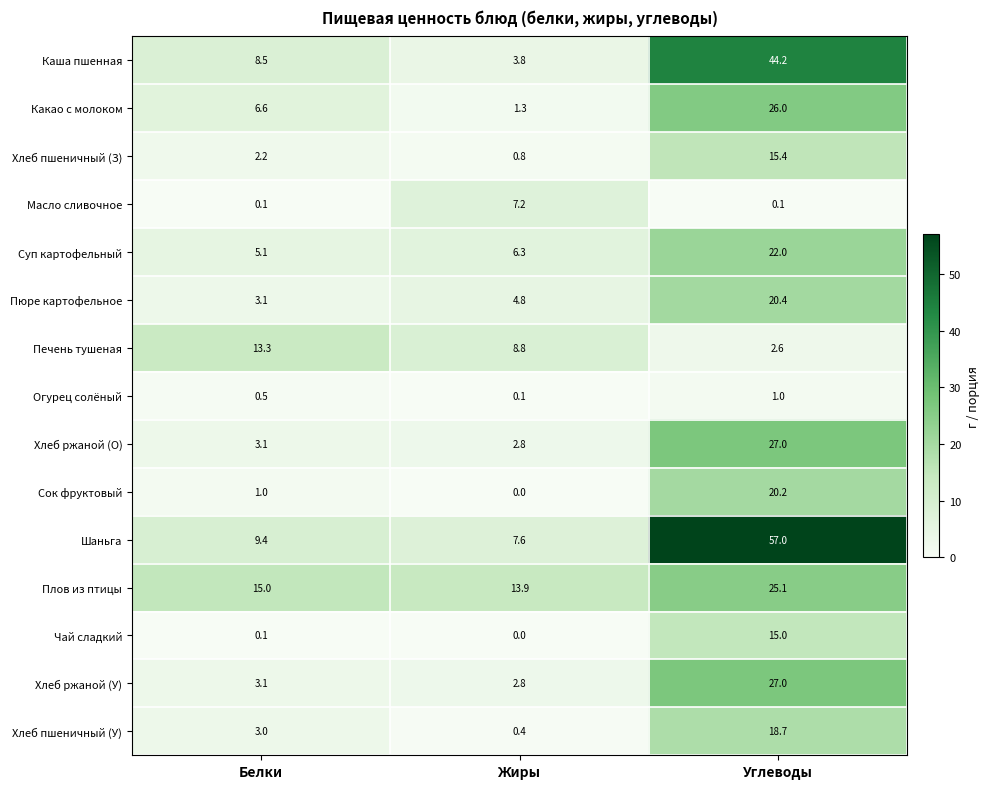

Which category has the highest value in the Плов из птицы series?

Углеводы